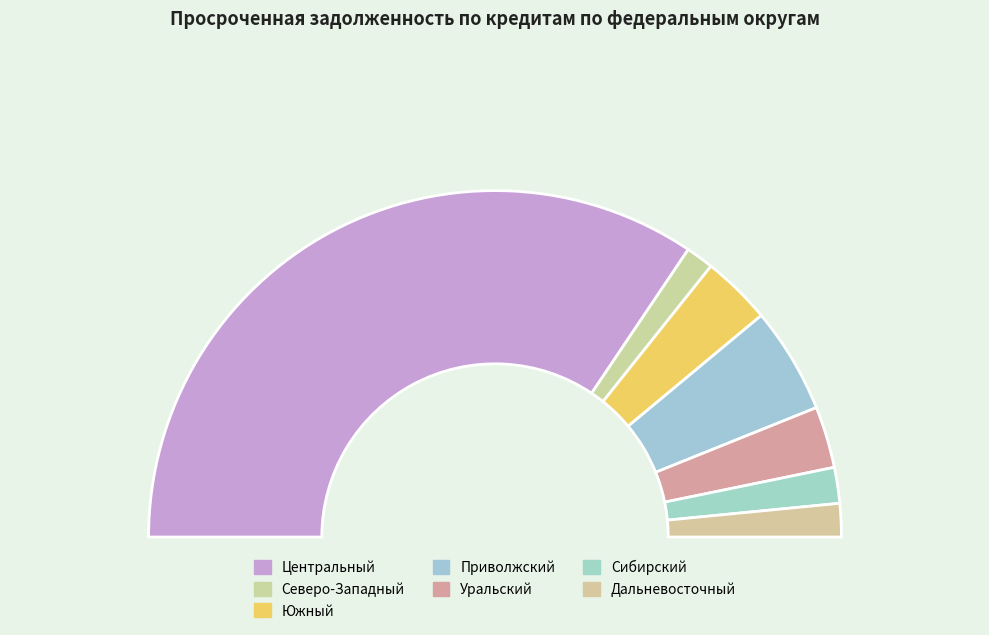

To the nearest percent, what is the combined percentage of ПРИВОЛЖСКИЙ ФЕДЕРАЛЬНЫЙ ОКРУГ and СИБИРСКИЙ ФЕДЕРАЛЬНЫЙ ОКРУГ?

13%